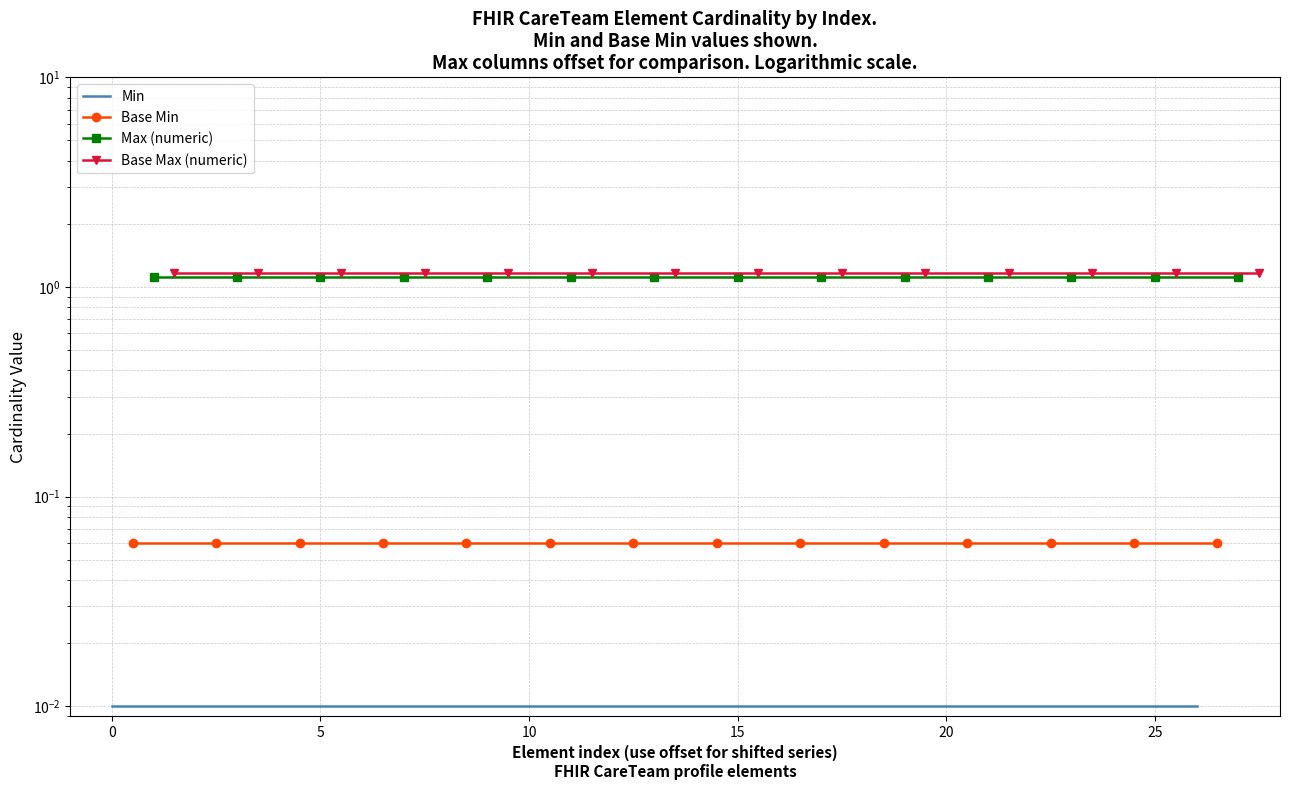

Rank the series at 15 from lowest to highest value.

Min, Base Min, Max (numeric), Base Max (numeric)